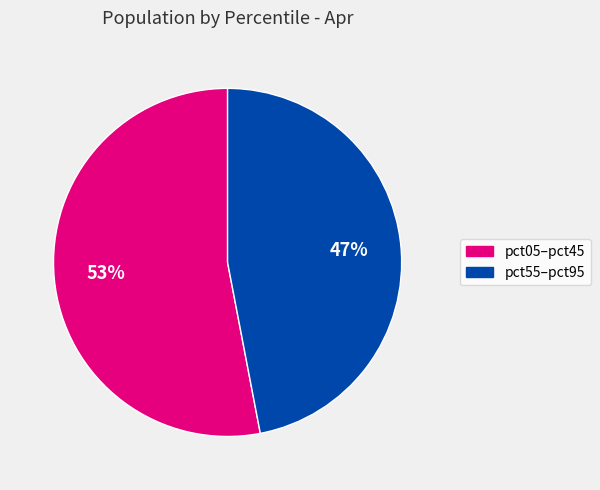

Does any single category account for the majority?

Yes